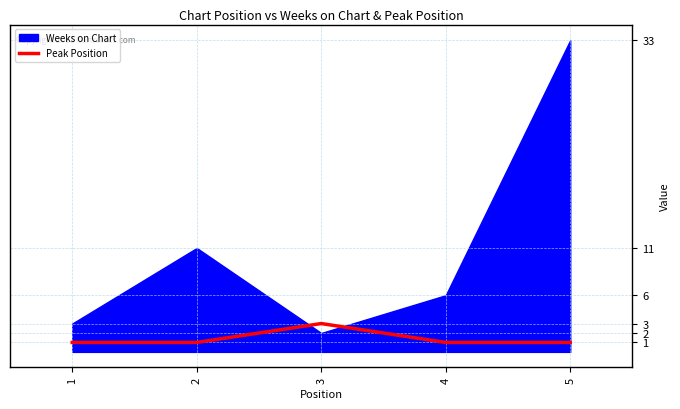

The value of Peak Position at 3 is 3. True or false?

True